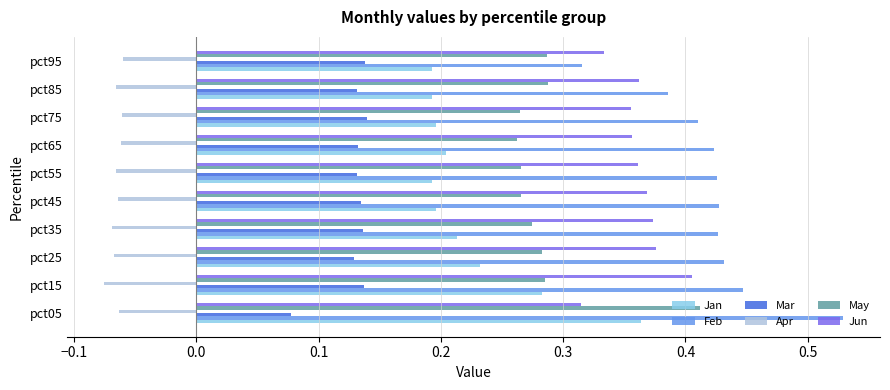

What are all the series names shown in the legend?

Jan, Feb, Mar, Apr, May, Jun